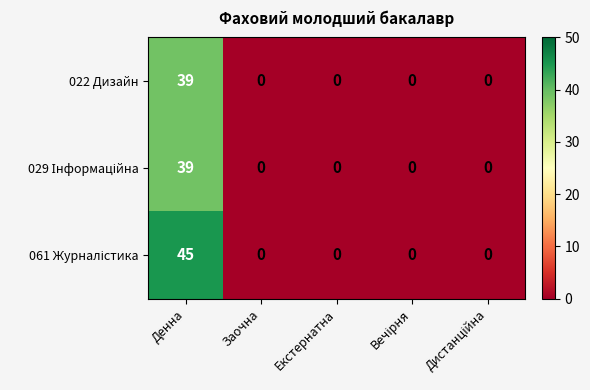

True or false: 022 Дизайн has a value of 0 at Екстернатна.

True